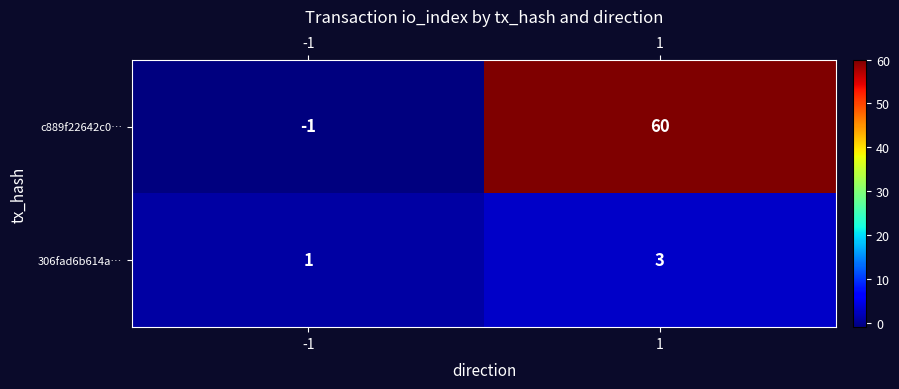

True or false: c889f22642c0… has a value of 60 at 1.

True